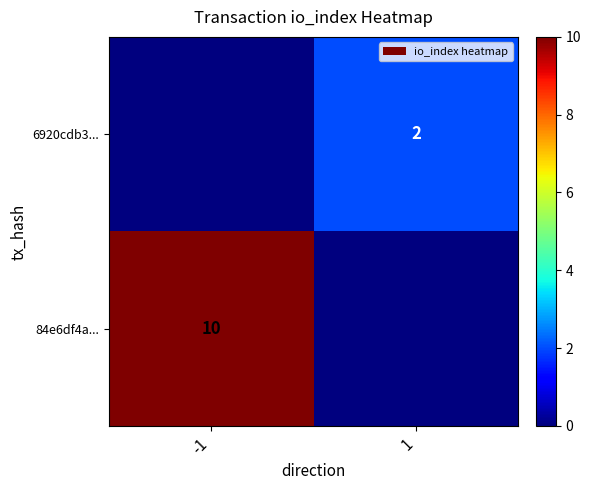

The value of 6920cdb3... at 1 is 3. True or false?

False